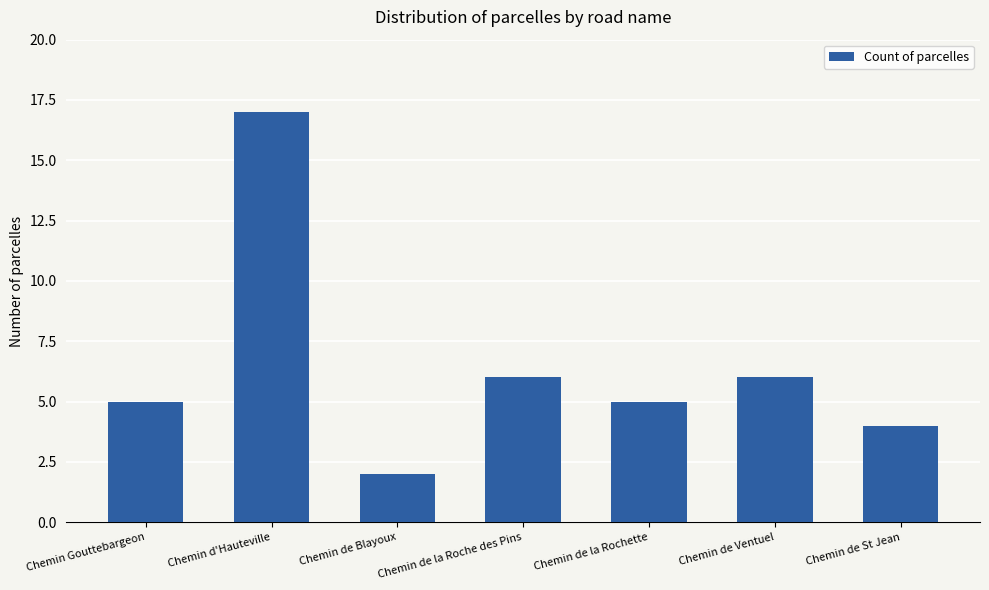

True or false: the data shows 3 at Chemin de Ventuel.

False